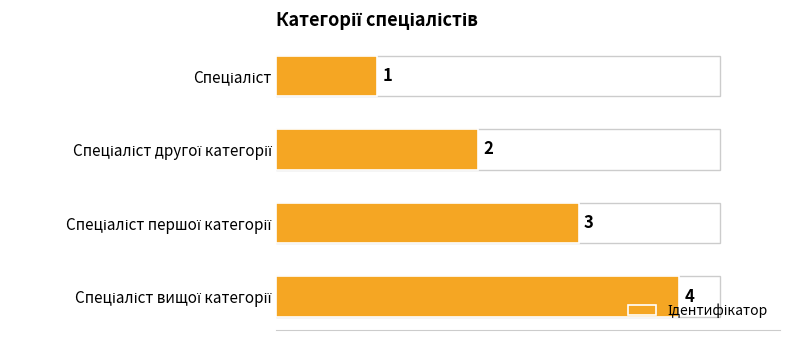

What is the greatest value displayed?

4